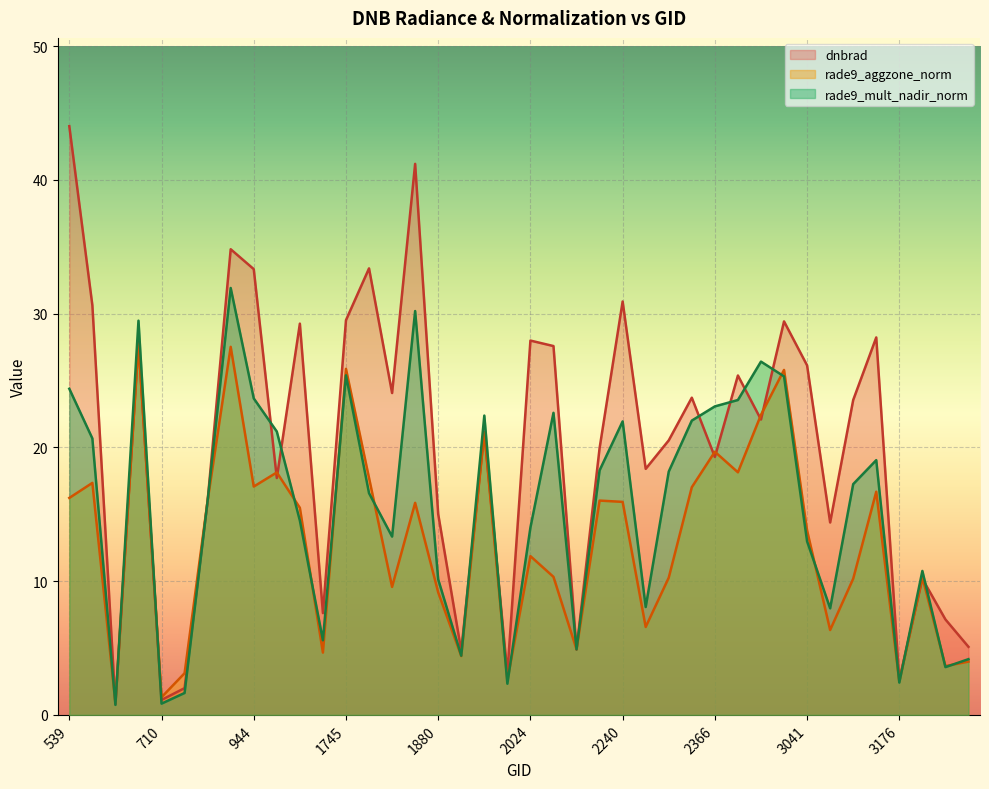

In rade9_mult_nadir_norm, how many points are lower than both neighbors (excluding endpoints)?

11